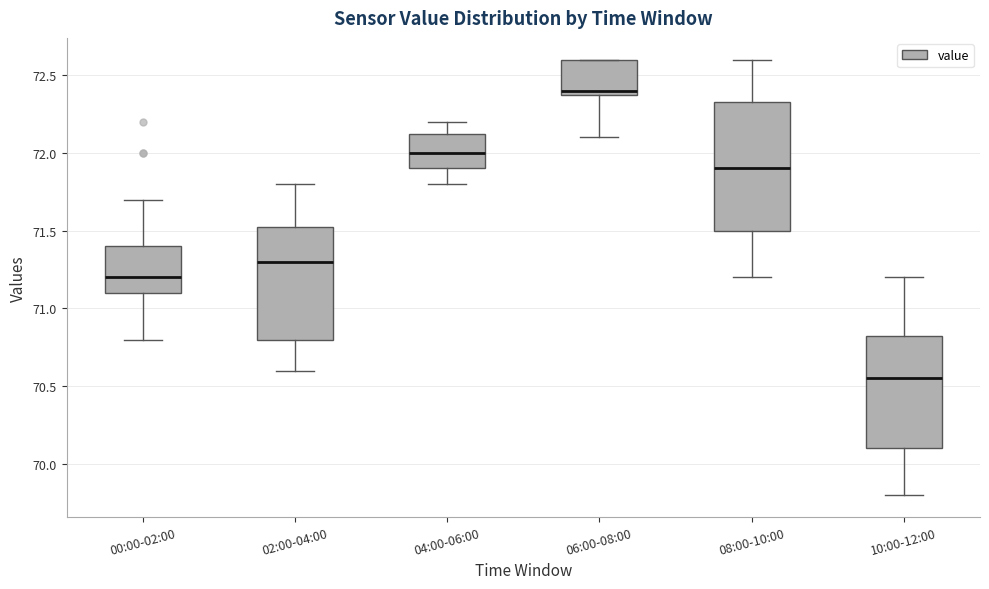

Reading left to right, transcribe this box plot: for each box, give where its median line is, the range the box spans, and where its two whiskers end, as read against the y-axis. The values are not printed on the chart, so give them approximately, as read against the axis.

00:00-02:00: median 71.20, box 71.10 to 71.40, whiskers 70.80 to 71.70
02:00-04:00: median 71.30, box 70.80 to 71.55, whiskers 70.60 to 71.80
04:00-06:00: median 72.00, box 71.90 to 72.15, whiskers 71.80 to 72.20
06:00-08:00: median 72.40 (just above the box's lower edge), box 72.40 to 72.60, whiskers 72.10 to 72.60
08:00-10:00: median 71.90, box 71.50 to 72.35, whiskers 71.20 to 72.60
10:00-12:00: median 70.55, box 70.10 to 70.85, whiskers 69.80 to 71.20